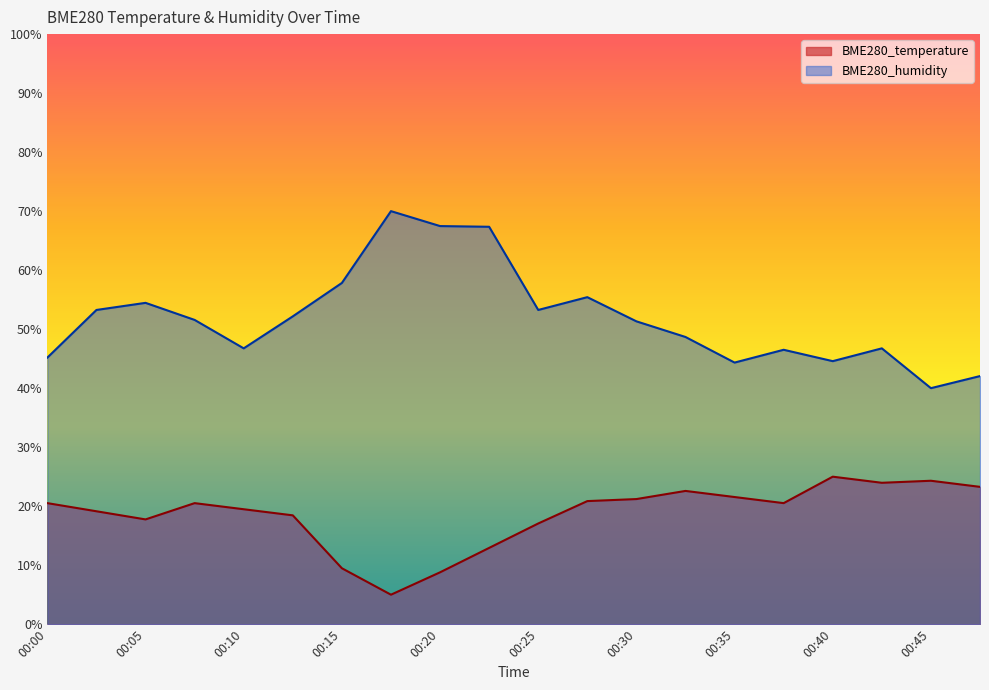

What is the greatest value displayed?

70.0